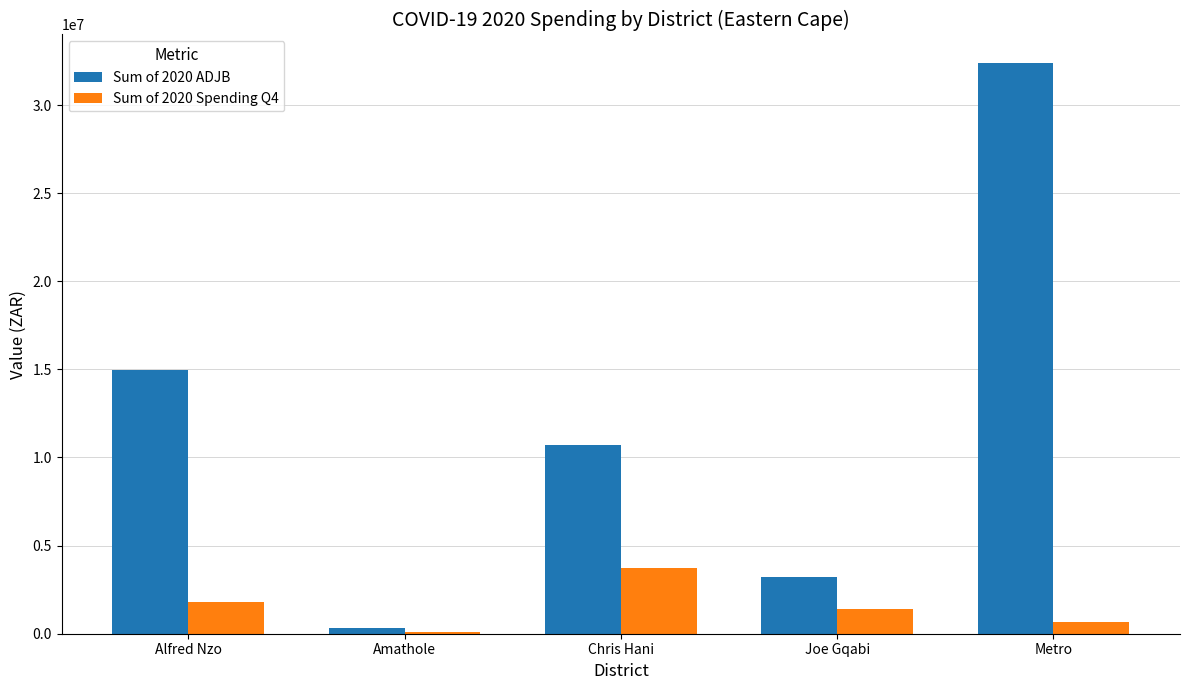

What is the sum of the Sum of 2020 Spending Q4 values at Chris Hani and Amathole?

3830628